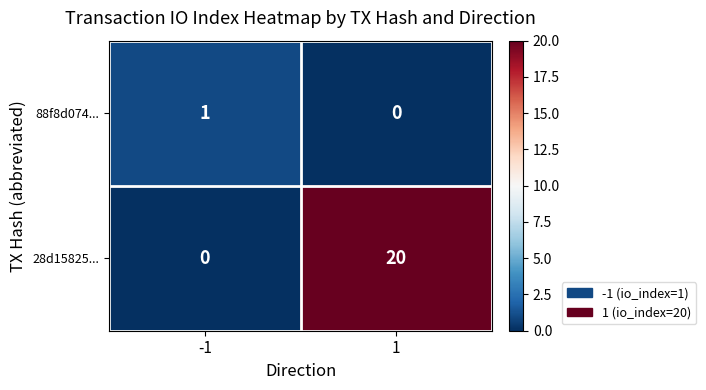

Which series has the largest total across all categories?

28d15825...